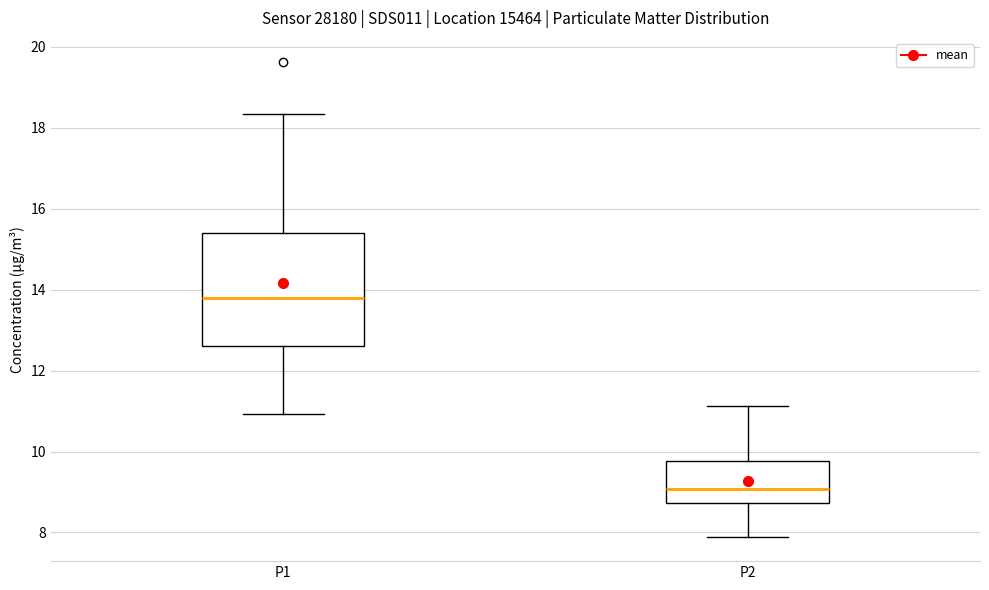

Comparing the boxes themselves (not the whiskers), which one is the tallest?

P1